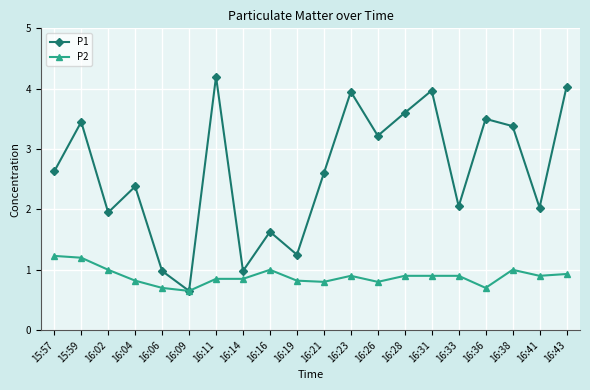

What is the sum of all P1 values?

52.4